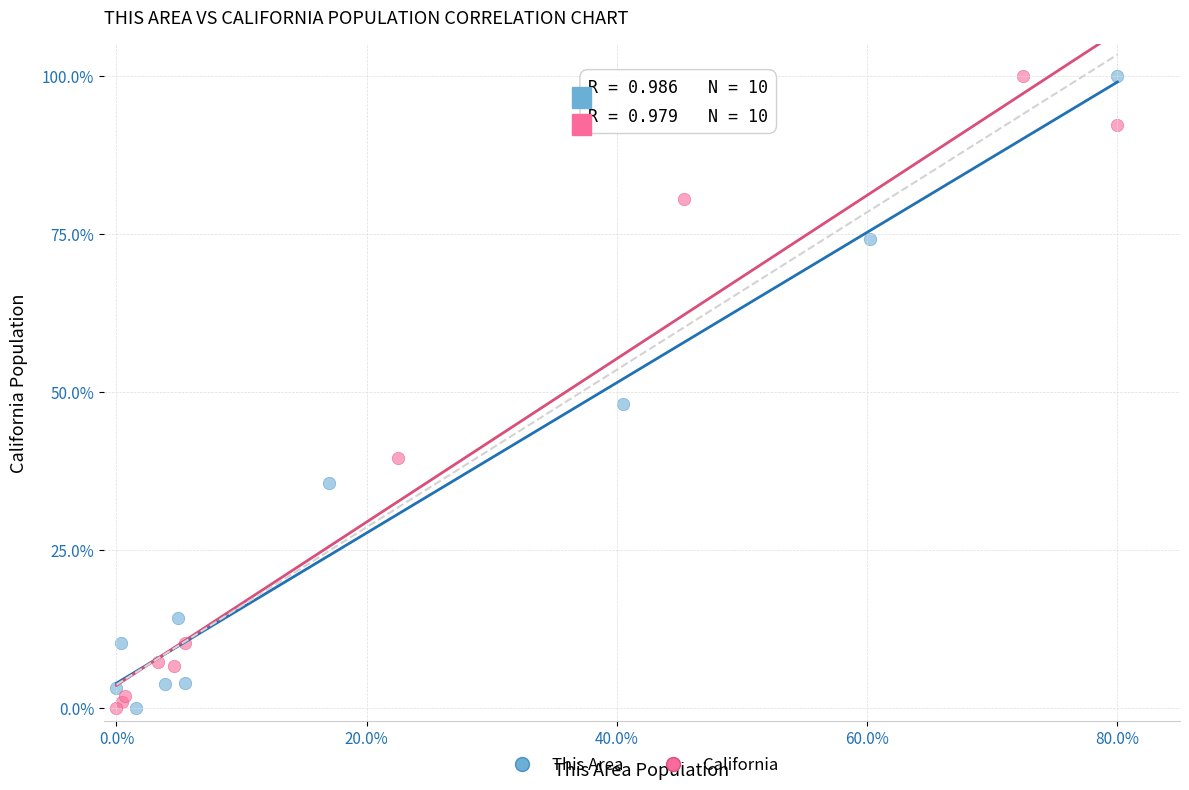

What are all the series names shown in the legend?

This Area, California